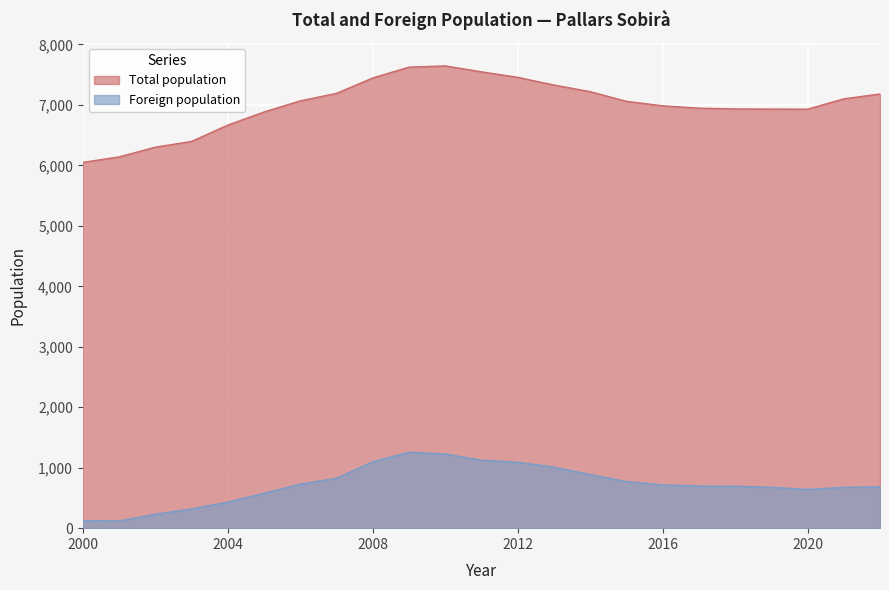

What is the spread (max minus min) of values at 2006?

6339